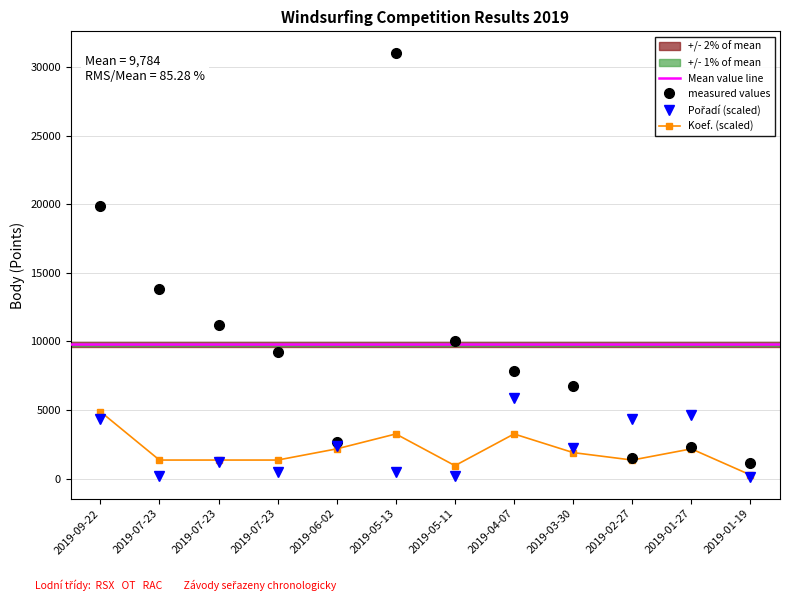

Between 2019-03-30 and 2019-01-19, which series saw the biggest shift?

Body